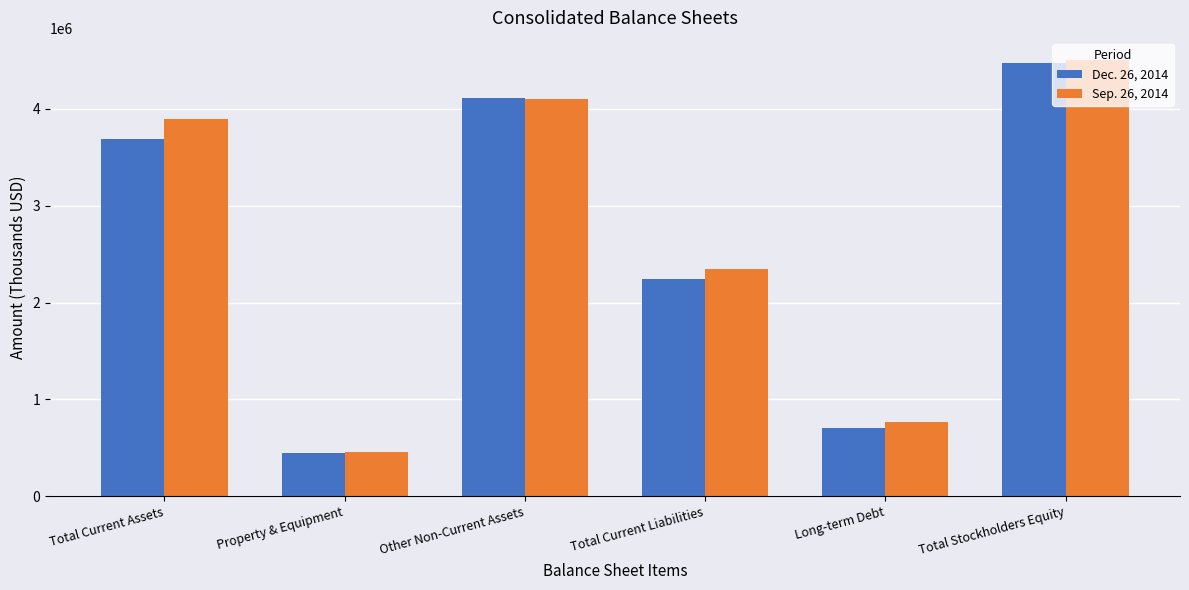

Which category has the lowest value in the Dec. 26, 2014 series?

Property & Equipment